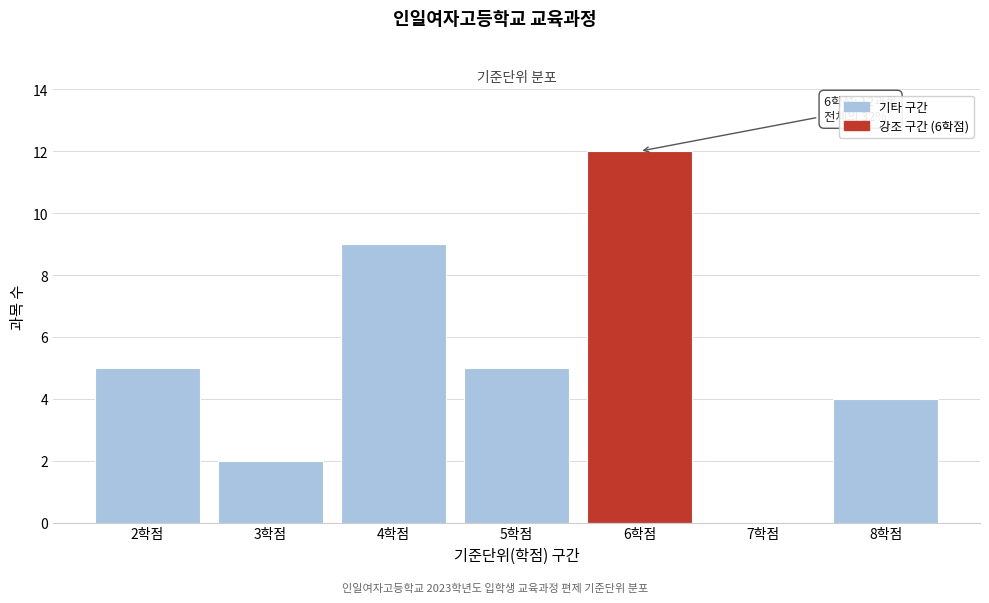

Reading left to right, what are all the values shown in this chart?

2학점=5	3학점=2	4학점=9	5학점=5	6학점=12	7학점=0	8학점=4